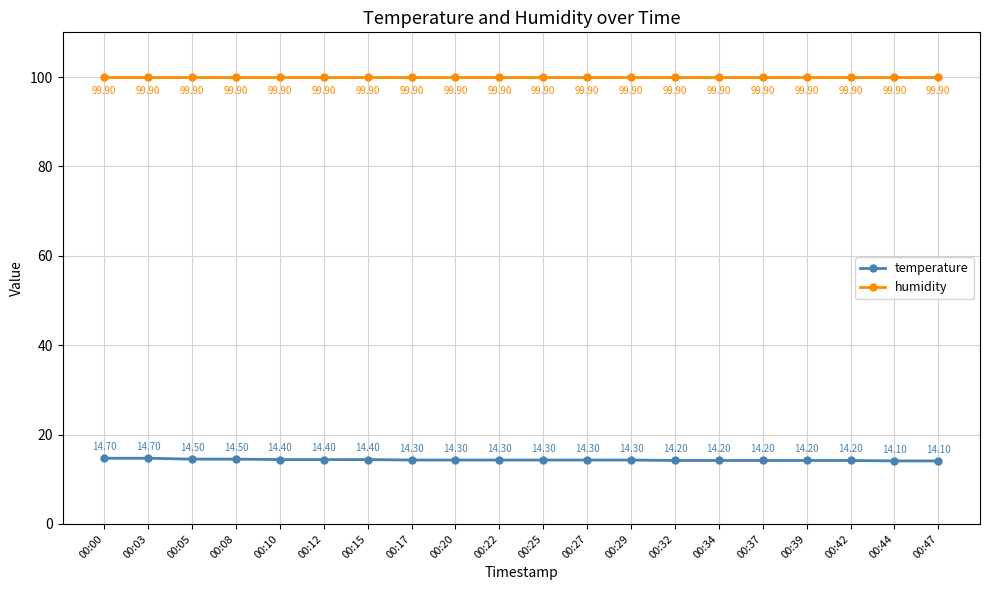

True or false: humidity has more than 0 interior local peaks.

False